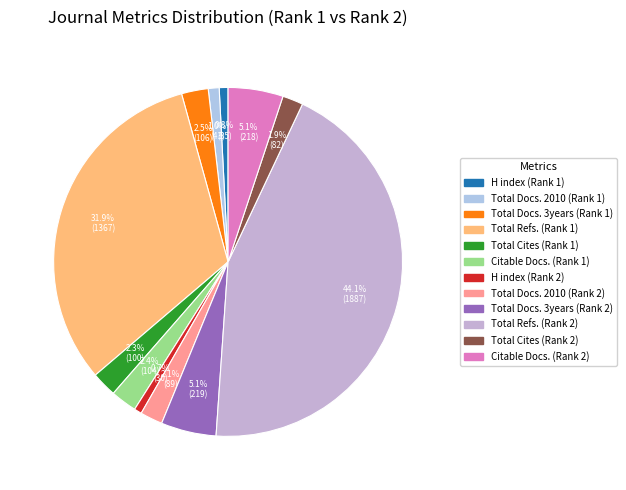

Which slice is the largest?

Total Refs. (Rank 2)